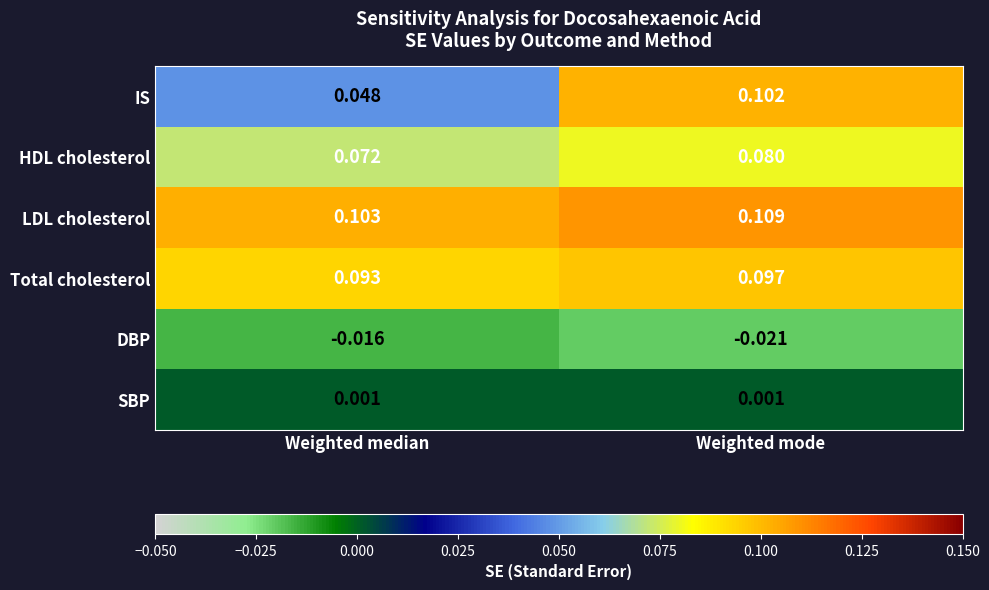

At Weighted median, list the series in order from smallest to largest.

DBP, SBP, IS, HDL cholesterol, Total cholesterol, LDL cholesterol